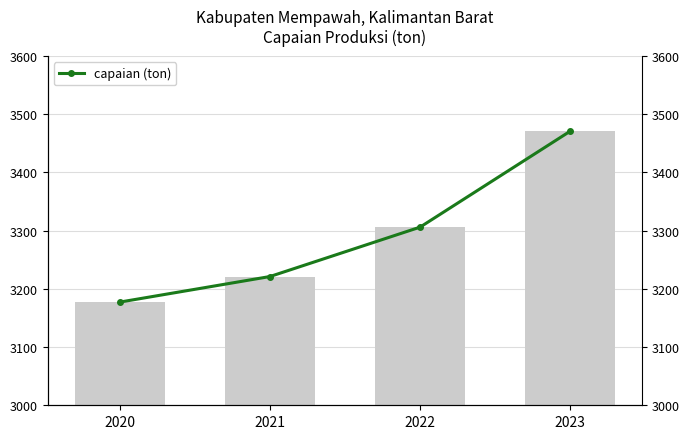

Are the bars grouped side by side (vs. stacked)?

Yes